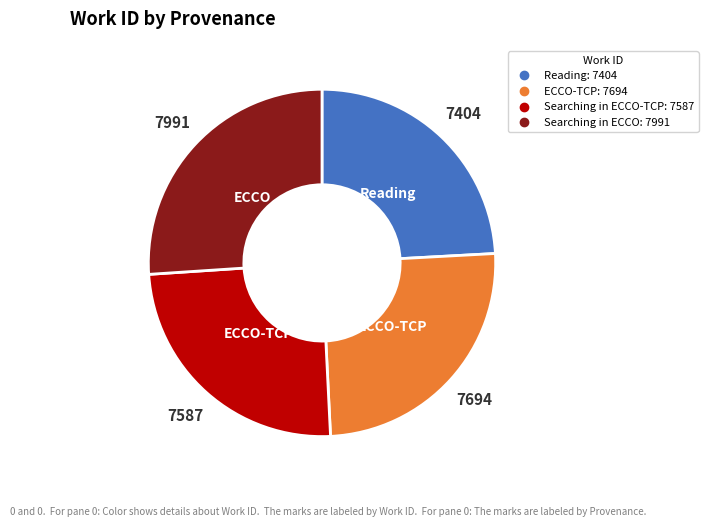

Is there any slice that represents more than half of the pie?

No